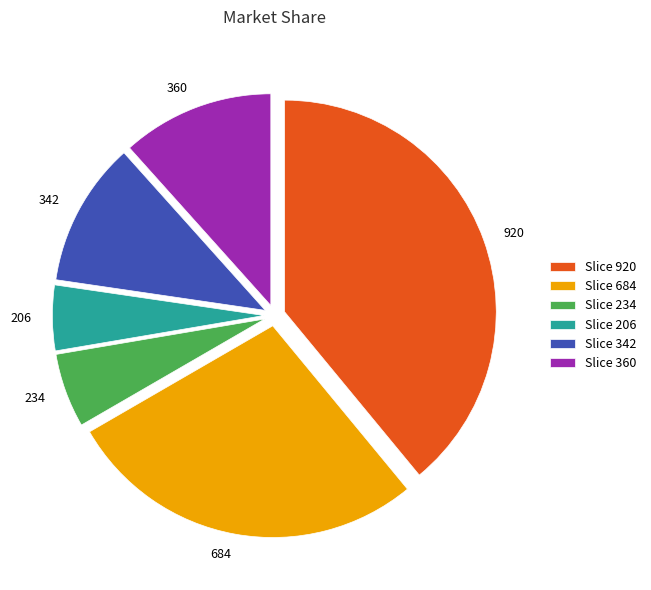

Is there a majority slice in this chart?

No